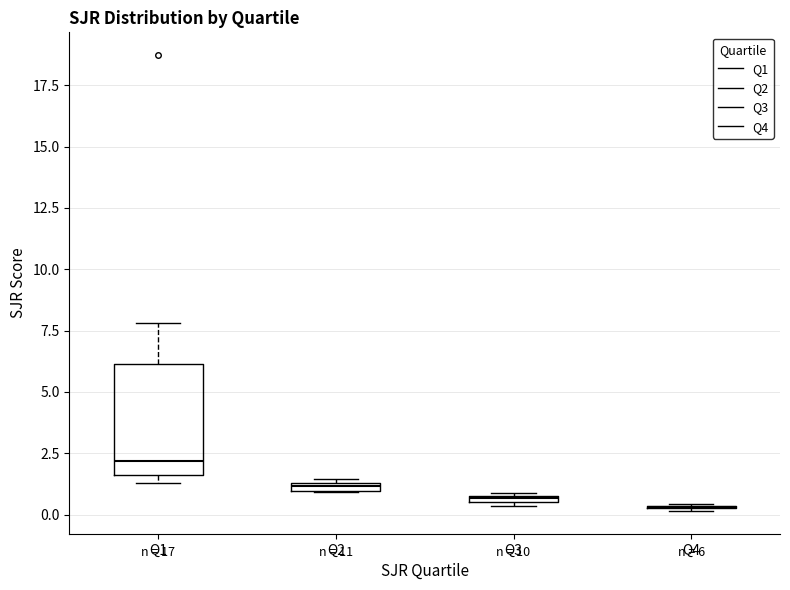

Comparing the boxes themselves (not the whiskers), which one is the tallest?

Q1